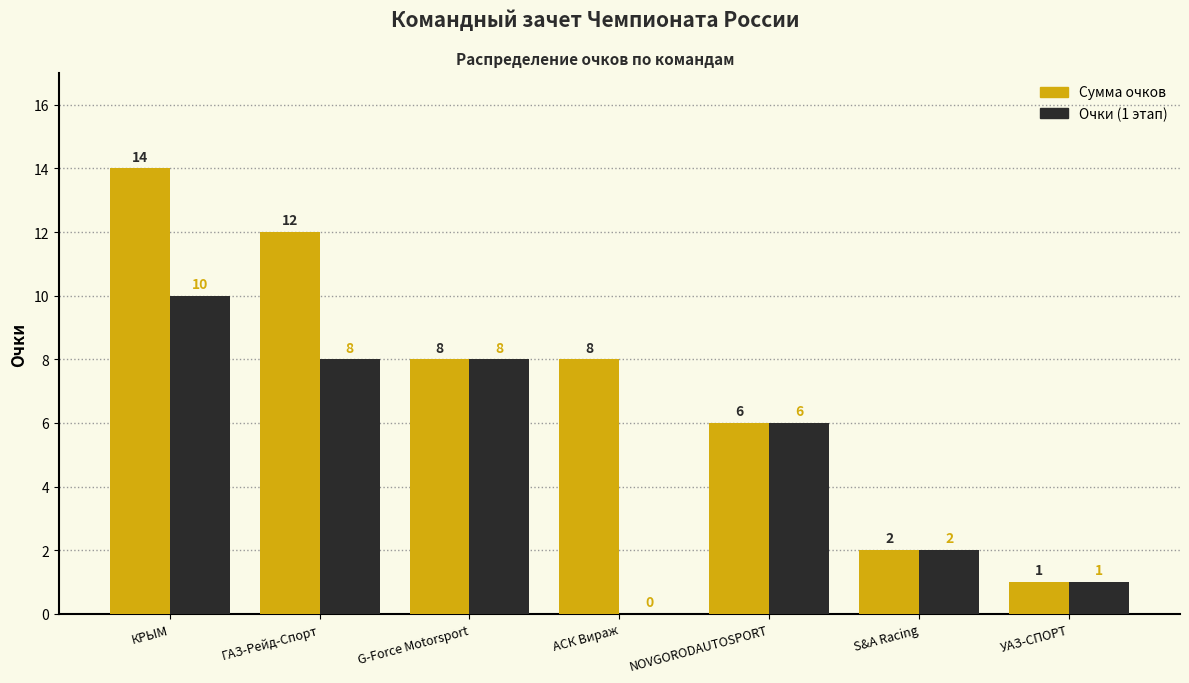

Reading left to right, list all the values displayed in this chart.

Сумма очков: КРЫМ=14	ГАЗ-Рейд-Спорт=12	G-Force Motorsport=8	АСК Вираж=8	NOVGORODAUTOSPORT=6	S&A Racing=2	УАЗ-СПОРТ=1
Очки (1 этап): КРЫМ=10	ГАЗ-Рейд-Спорт=8	G-Force Motorsport=8	АСК Вираж=0	NOVGORODAUTOSPORT=6	S&A Racing=2	УАЗ-СПОРТ=1